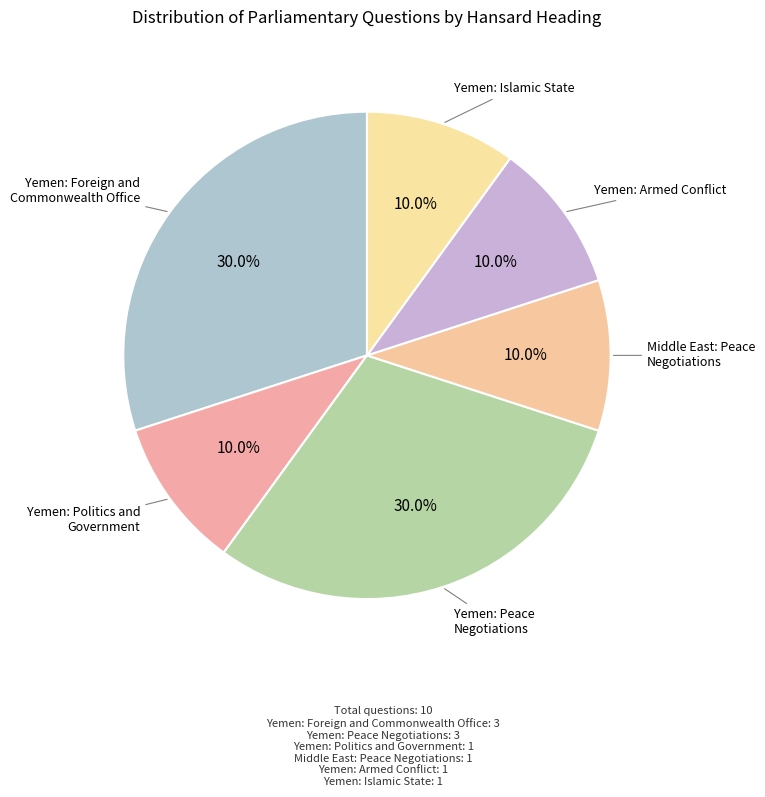

To the nearest percent, what is the difference between the largest and smallest slice percentages?

20%